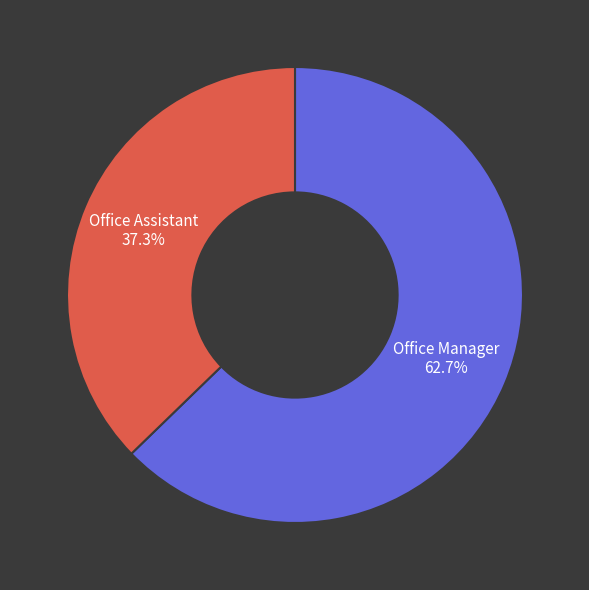

What portion of the pie excludes Office Assistant?

62.7%